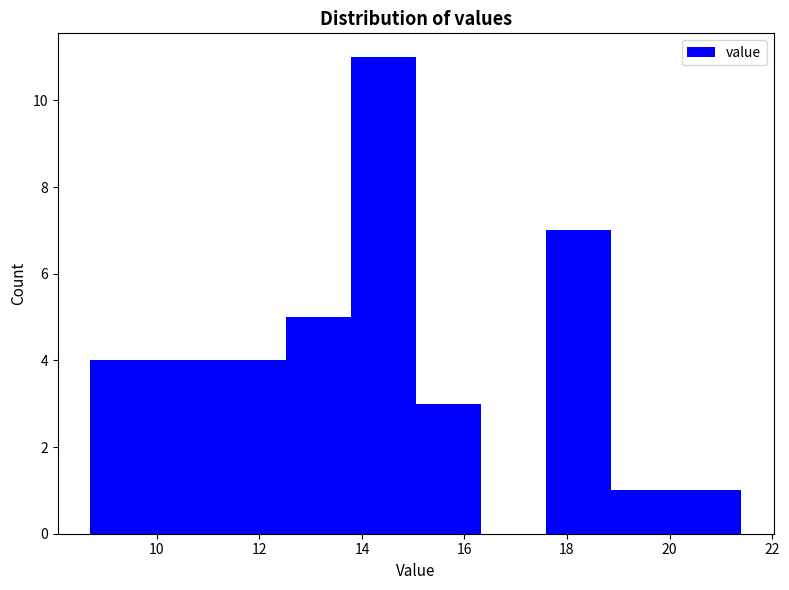

Reading left to right, transcribe this chart: for each bar, give the range it covers on the x-axis and its height. Neither the bar edges nor the heights are printed on the chart, so give them approximately, as read against the axes.

8.8 to 10.0: 4
10.0 to 11.2: 4
11.2 to 12.6: 4
12.6 to 13.8: 5
13.8 to 15.0: 11
15.0 to 16.4: 3
16.4 to 17.6: 0
17.6 to 18.8: 7
18.8 to 20.2: 1
20.2 to 21.4: 1